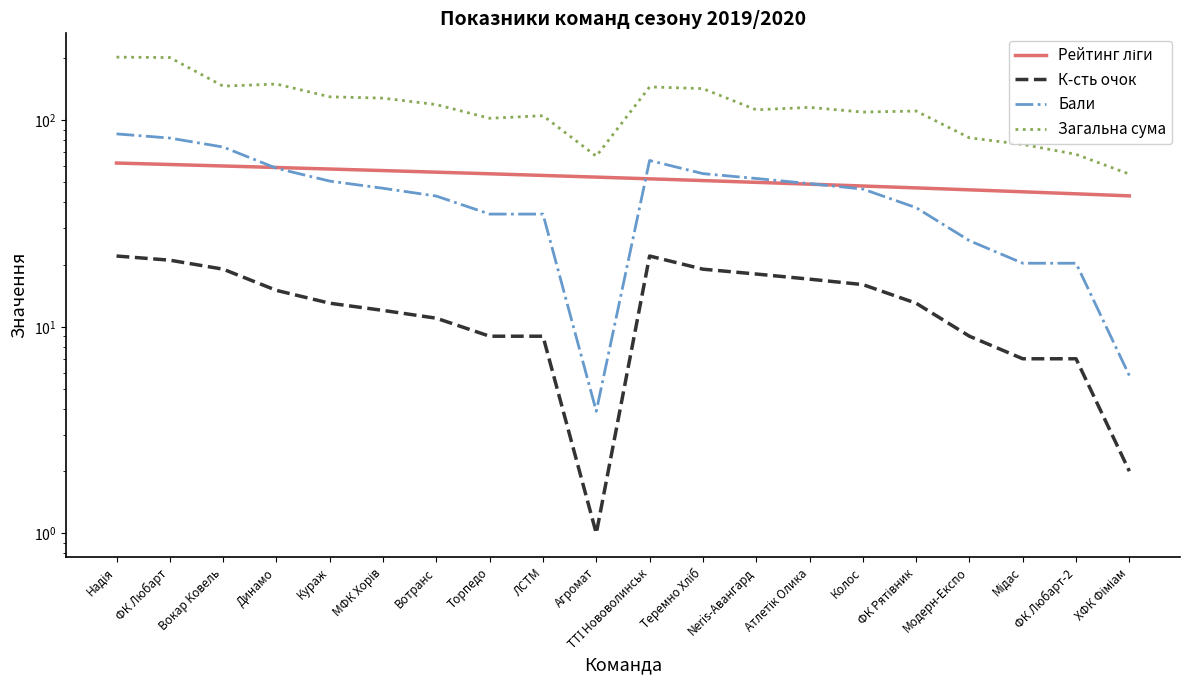

What are all the series names shown in the legend?

Рейтинг ліги, К-сть очок, Бали, Загальна сума